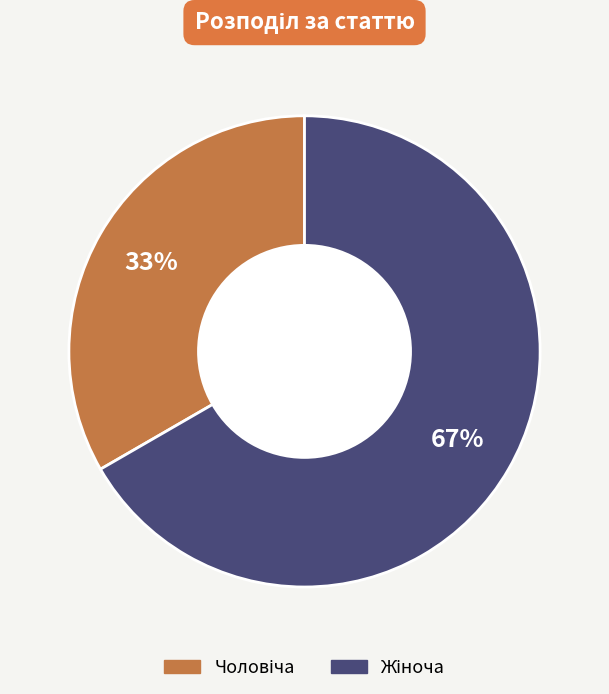

Count the number of slices in the pie.

2